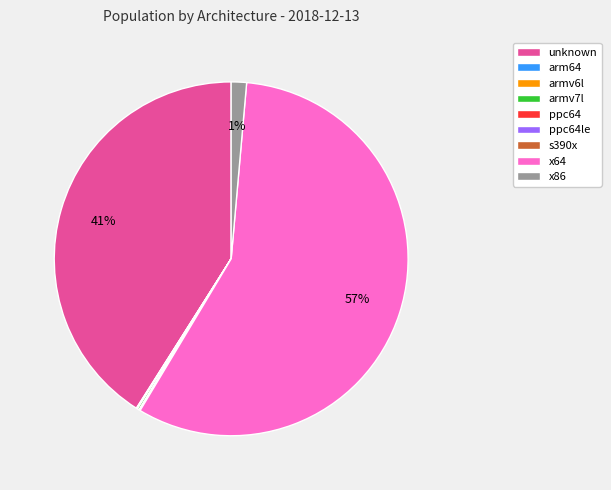

True or false: unknown accounts for 27% of the total.

False